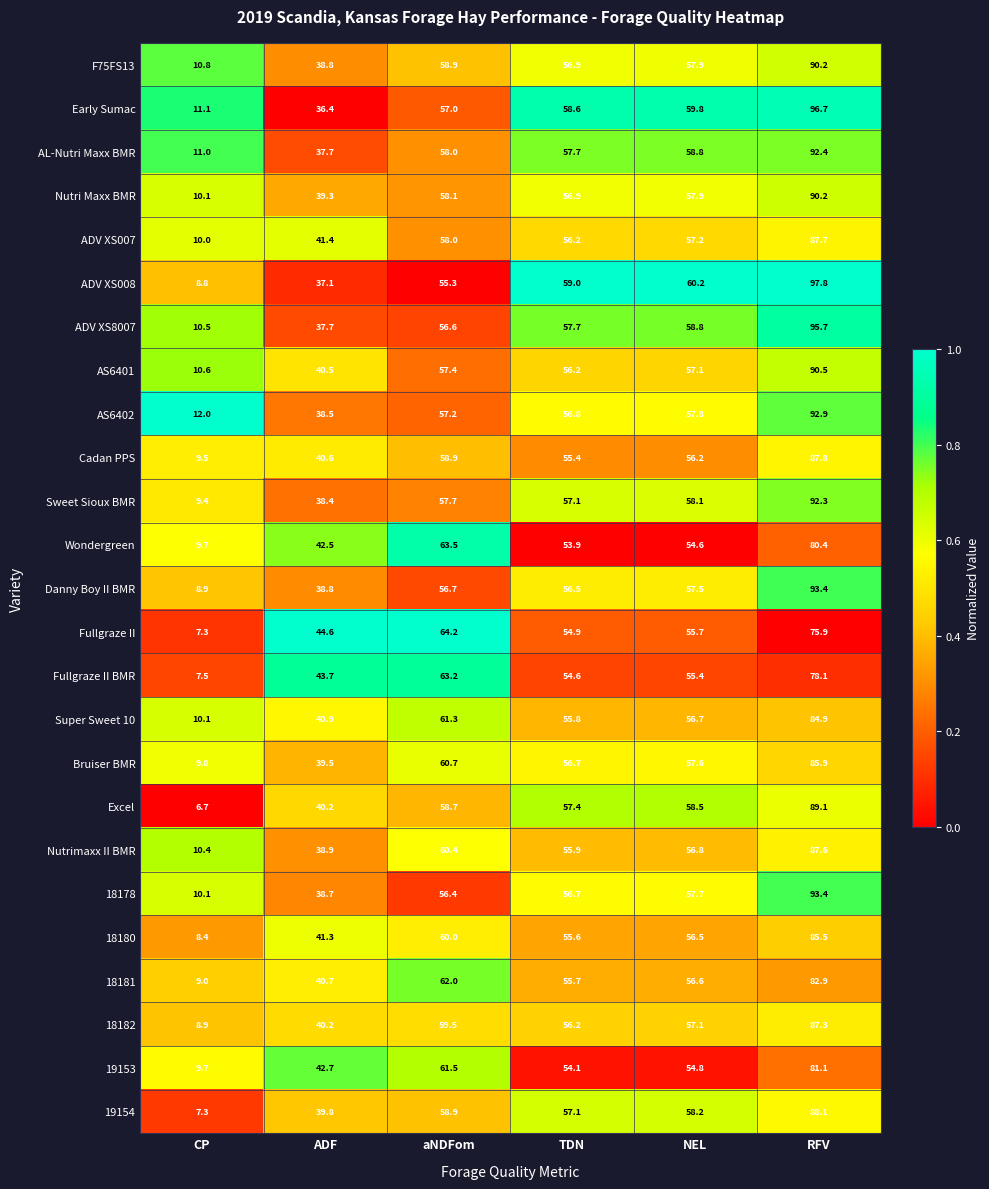

What is the lowest value of the Super Sweet 10 series?

10.1